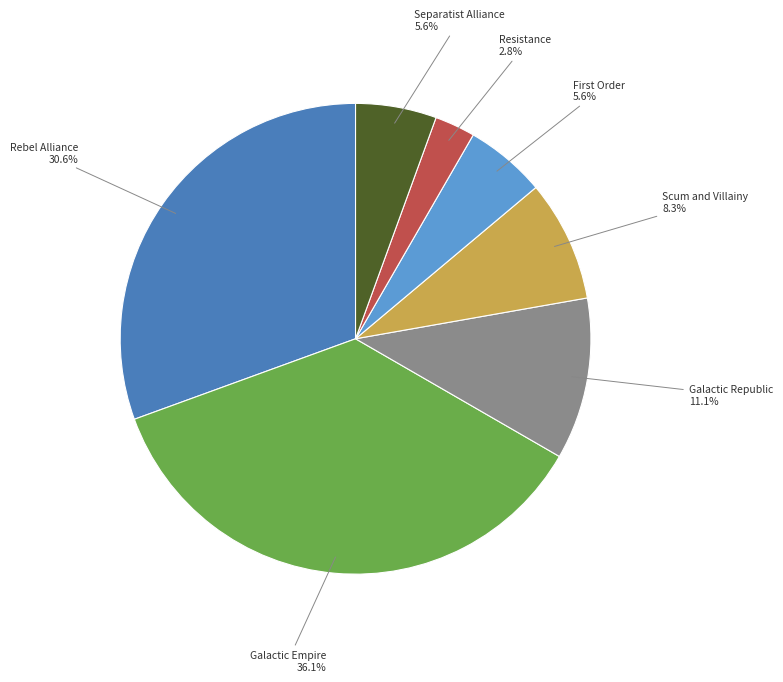

Does any single category account for the majority?

No